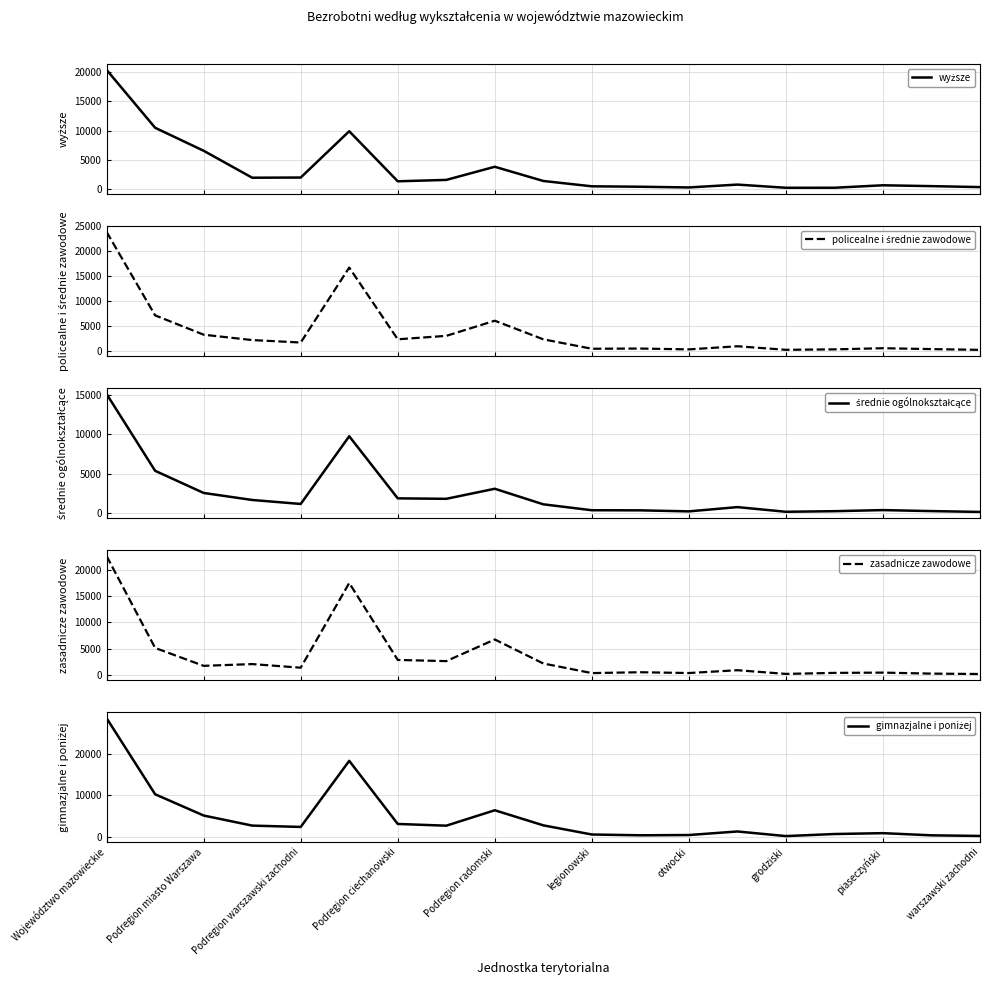

After their last crossing, which series has the higher values: policealne i średnie zawodowe or zasadnicze zawodowe?

policealne i średnie zawodowe